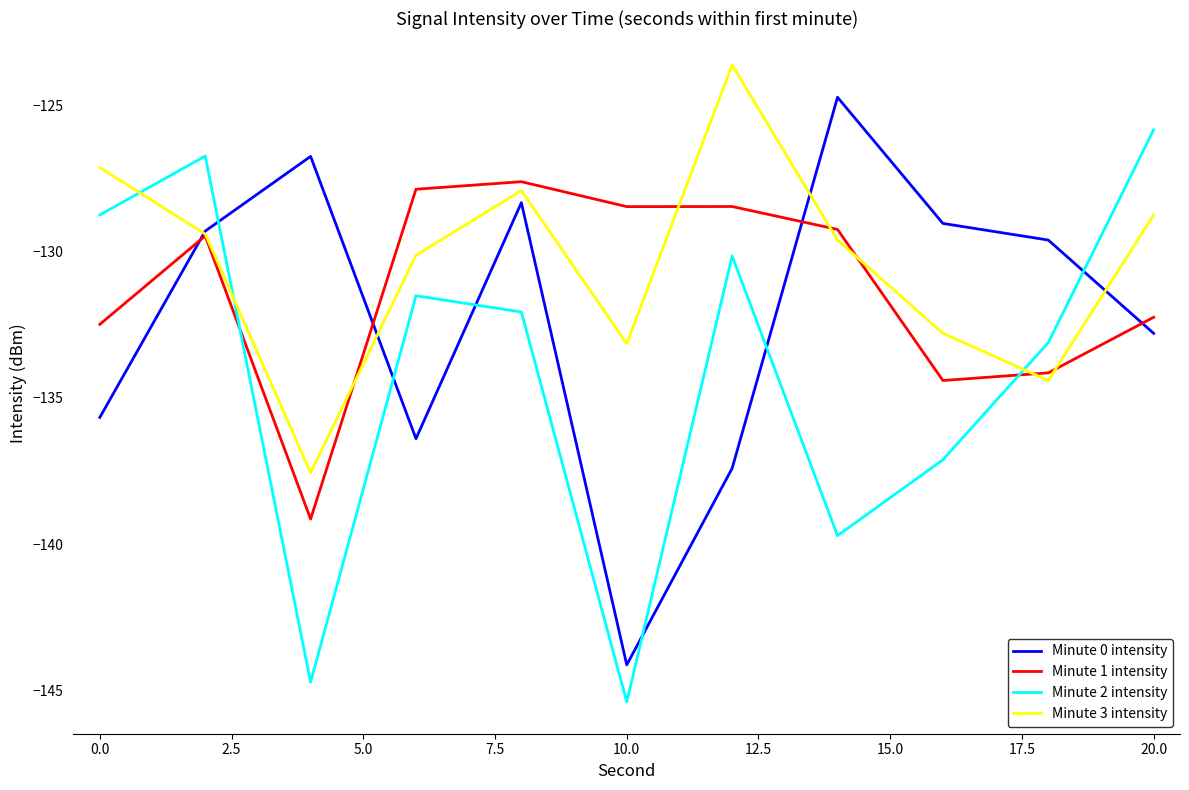

Rank the series by their average value, from lowest to highest.

Minute 2 intensity, Minute 0 intensity, Minute 1 intensity, Minute 3 intensity